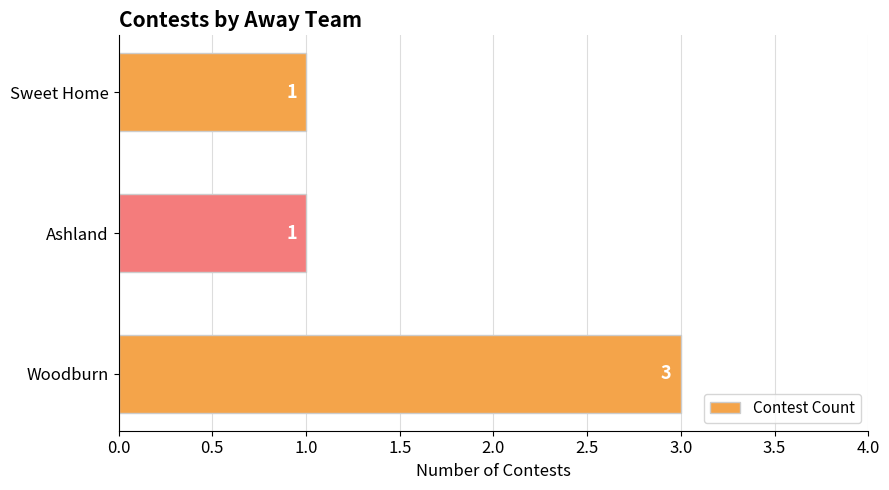

What is the minimum value shown in the chart?

1